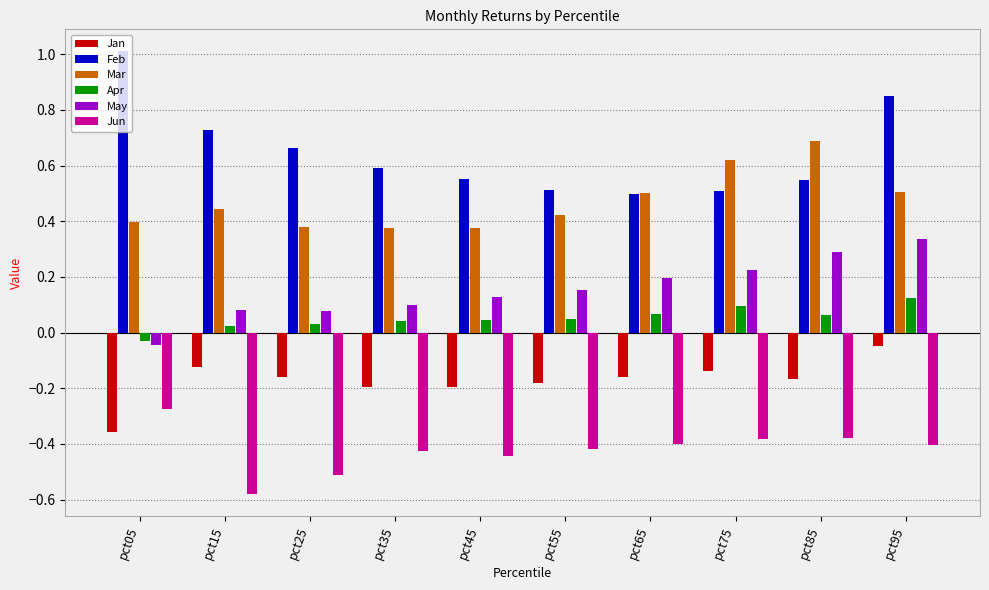

Is the value of Jun at pct65 greater than the value of Apr at pct25?

No